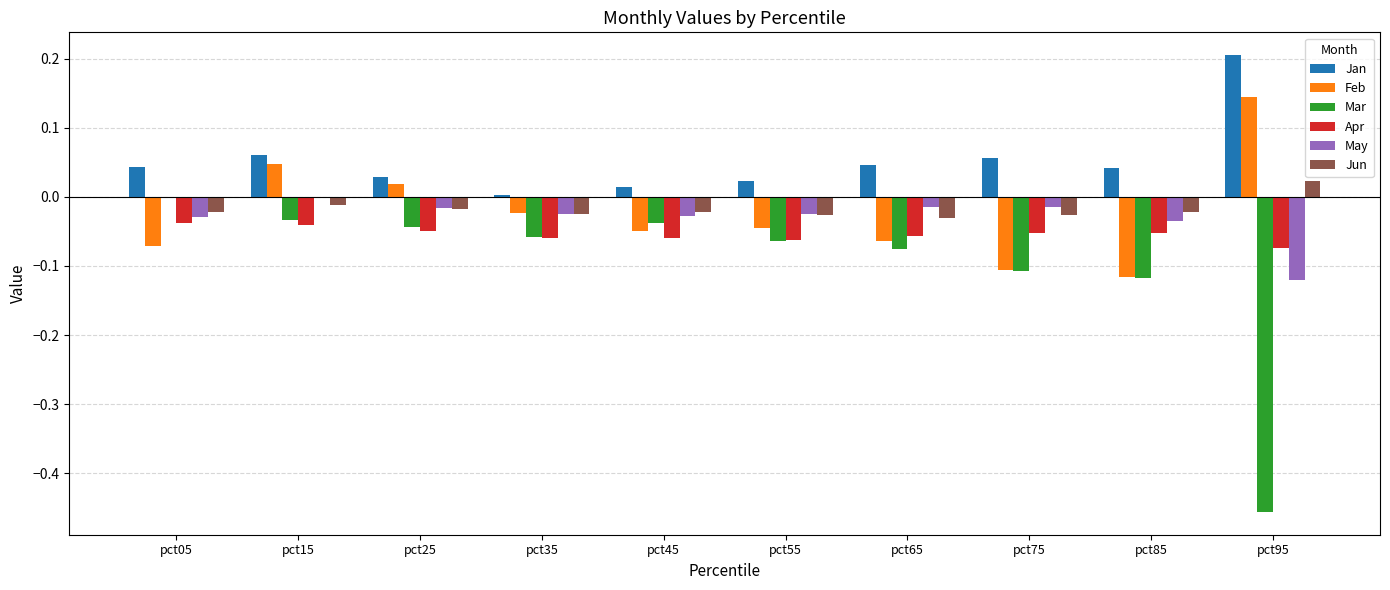

Count the number of data series in this chart.

6